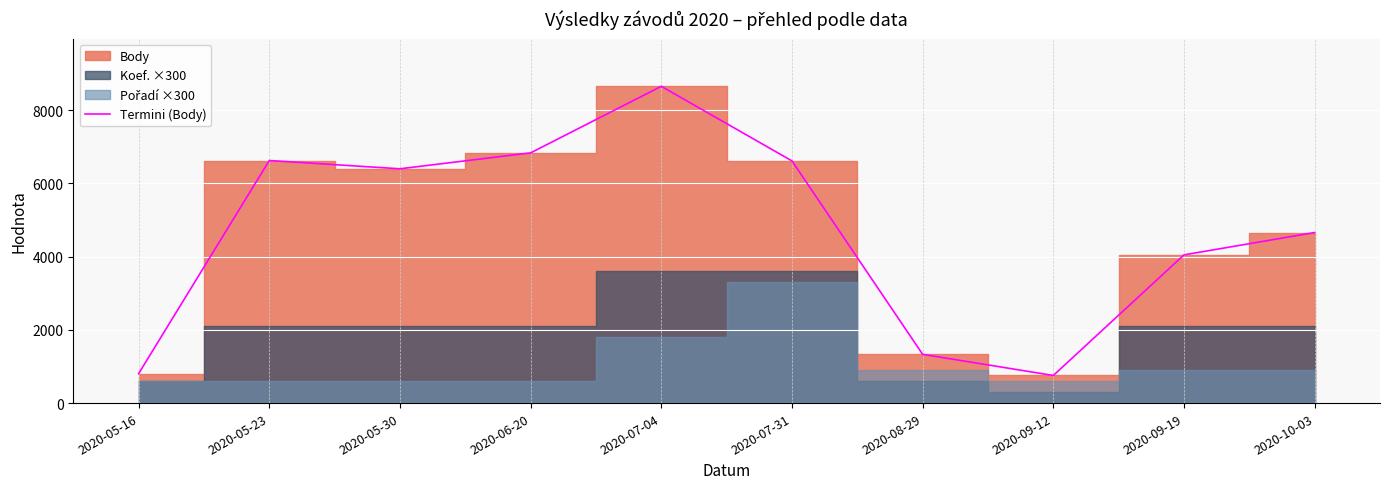

Is it true that the value at 2020-10-03 is 1505?

False